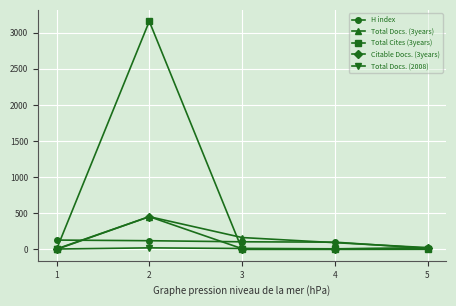

Where is Total Docs. (3years) nearest to the value 226?

3